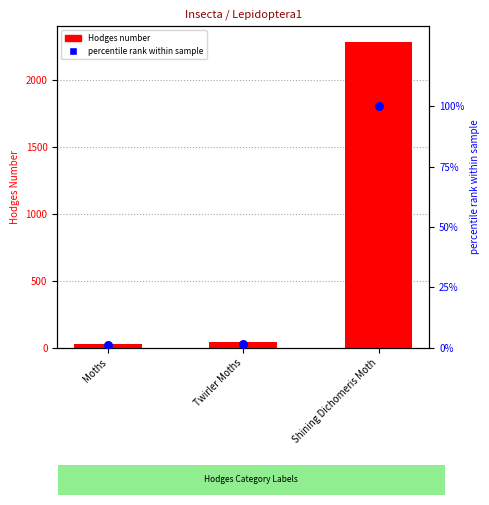

Is the value of percentile rank within sample at Moths greater than the value of Hodges number at Twirler Moths?

No